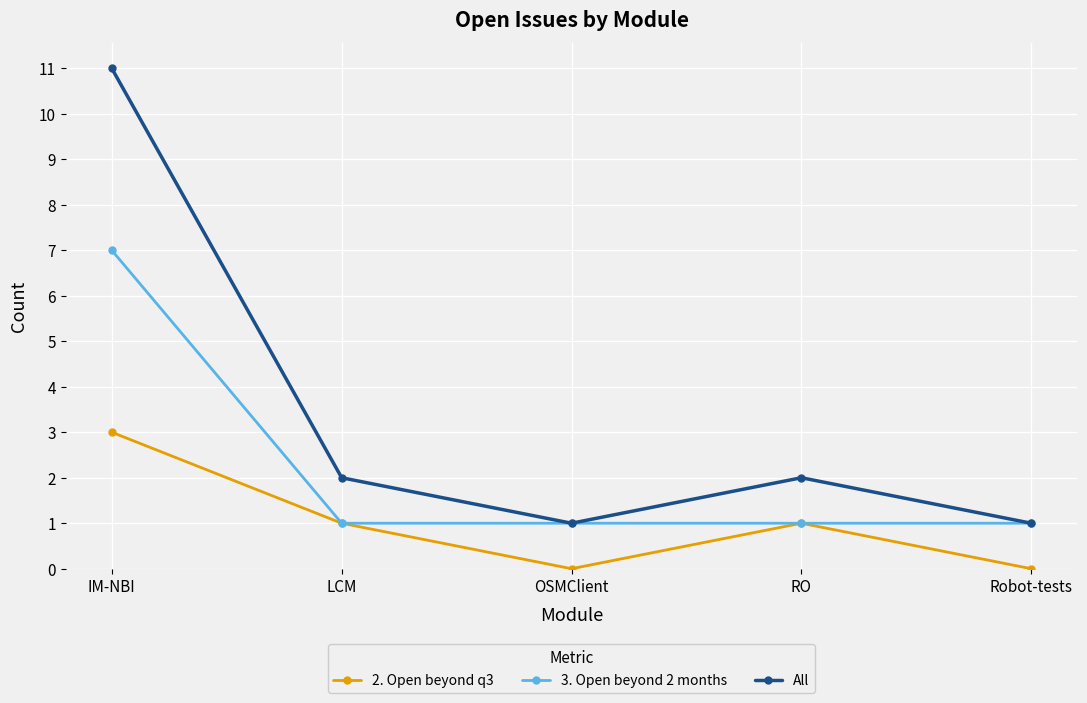

List the series in order of their peak value, lowest first.

2. Open beyond q3, 3. Open beyond 2 months, All